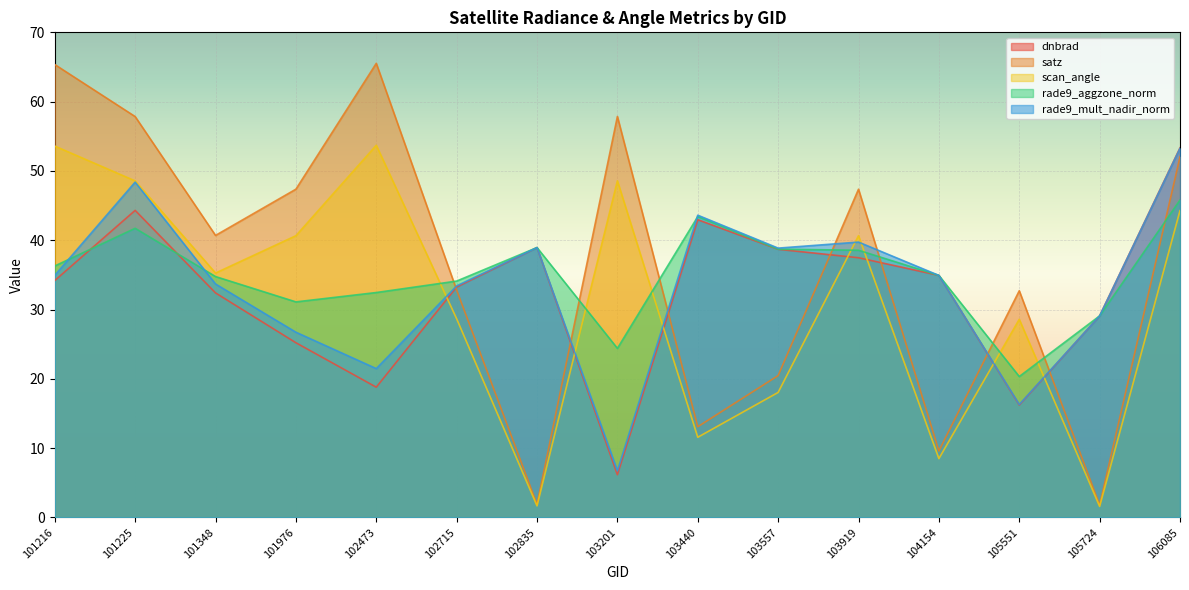

At which category does dnbrad reach its first local valley?

102473